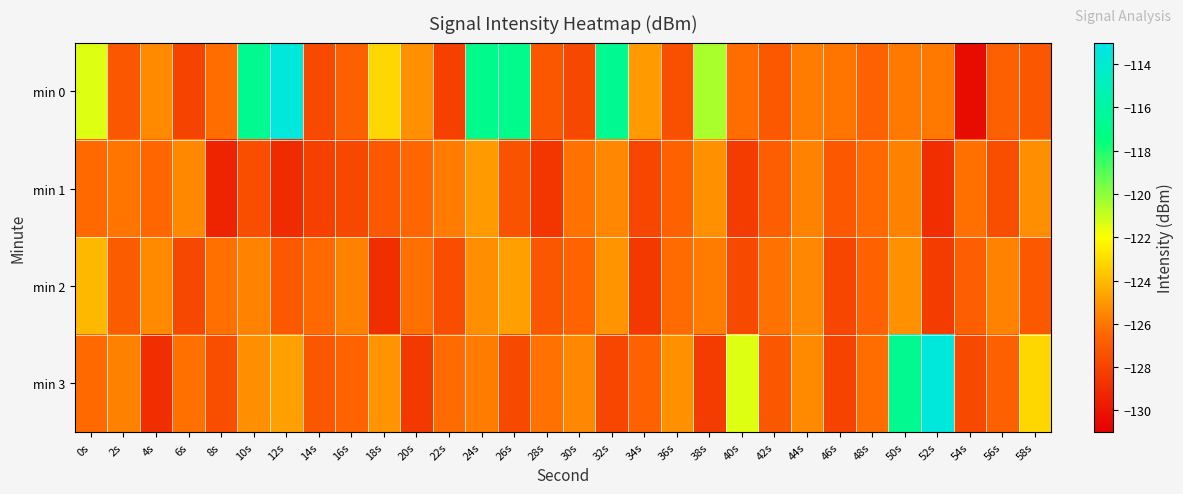

Which label corresponds to the largest value in the chart?

12s